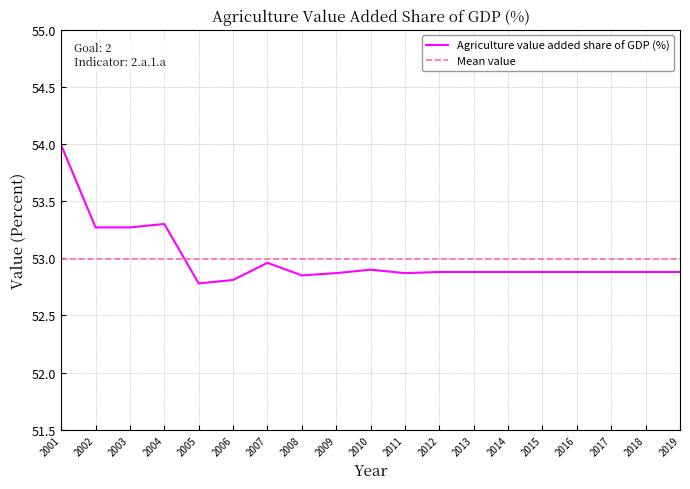

The Agriculture value added share of GDP (%) series shows 35.4 at 2001. True or false?

False